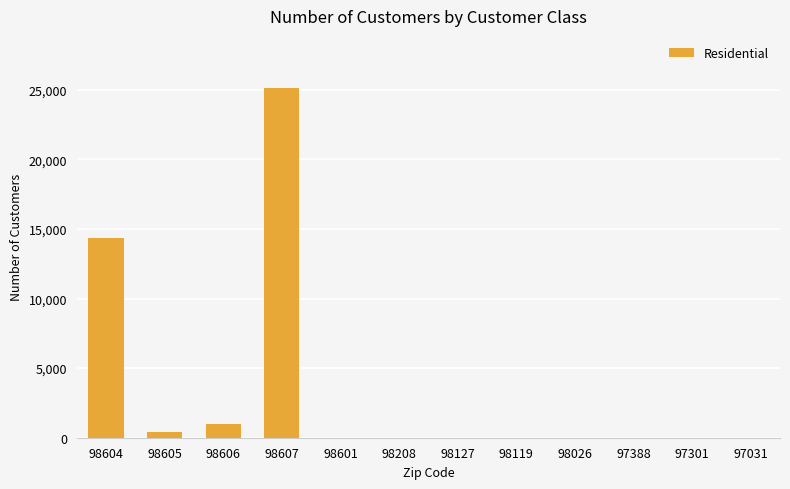

Is it true that the value at 98208 is -14931?

False